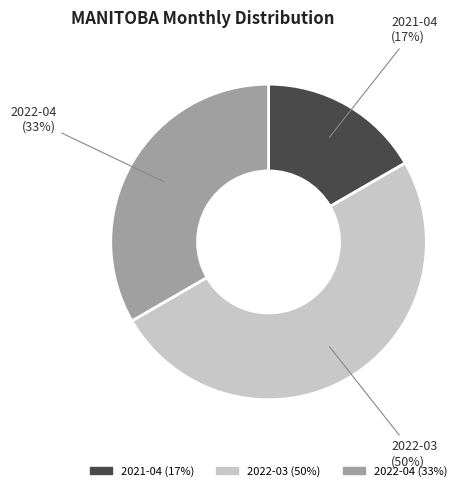

Rank the categories by value from lowest to highest.

2021-04, 2022-04, 2022-03